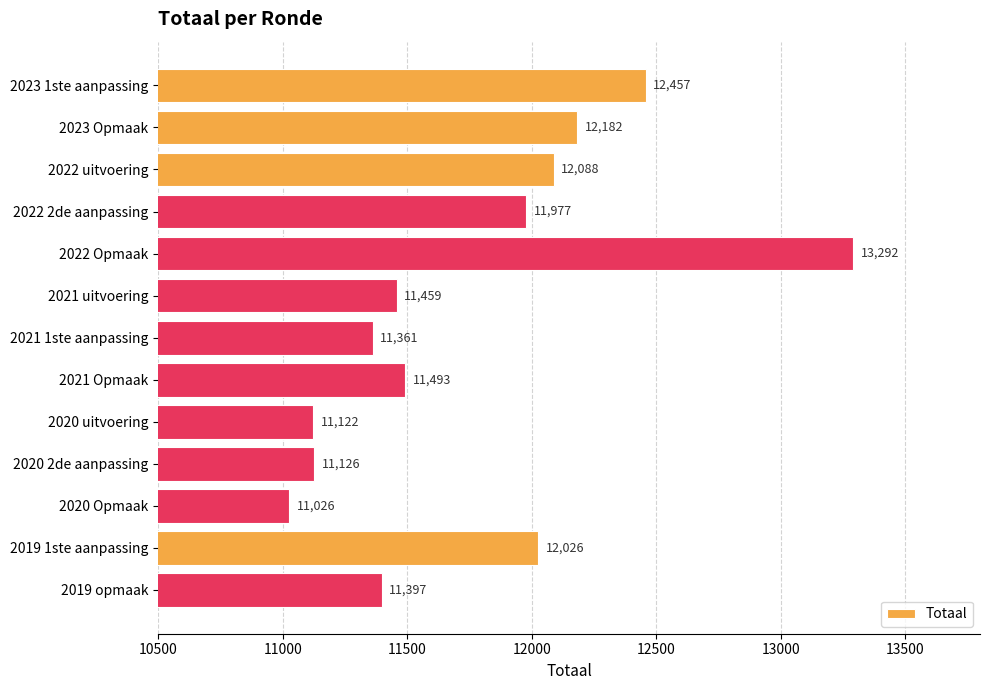

What is the change in value from 2022 uitvoering to 2021 Opmaak?

-595